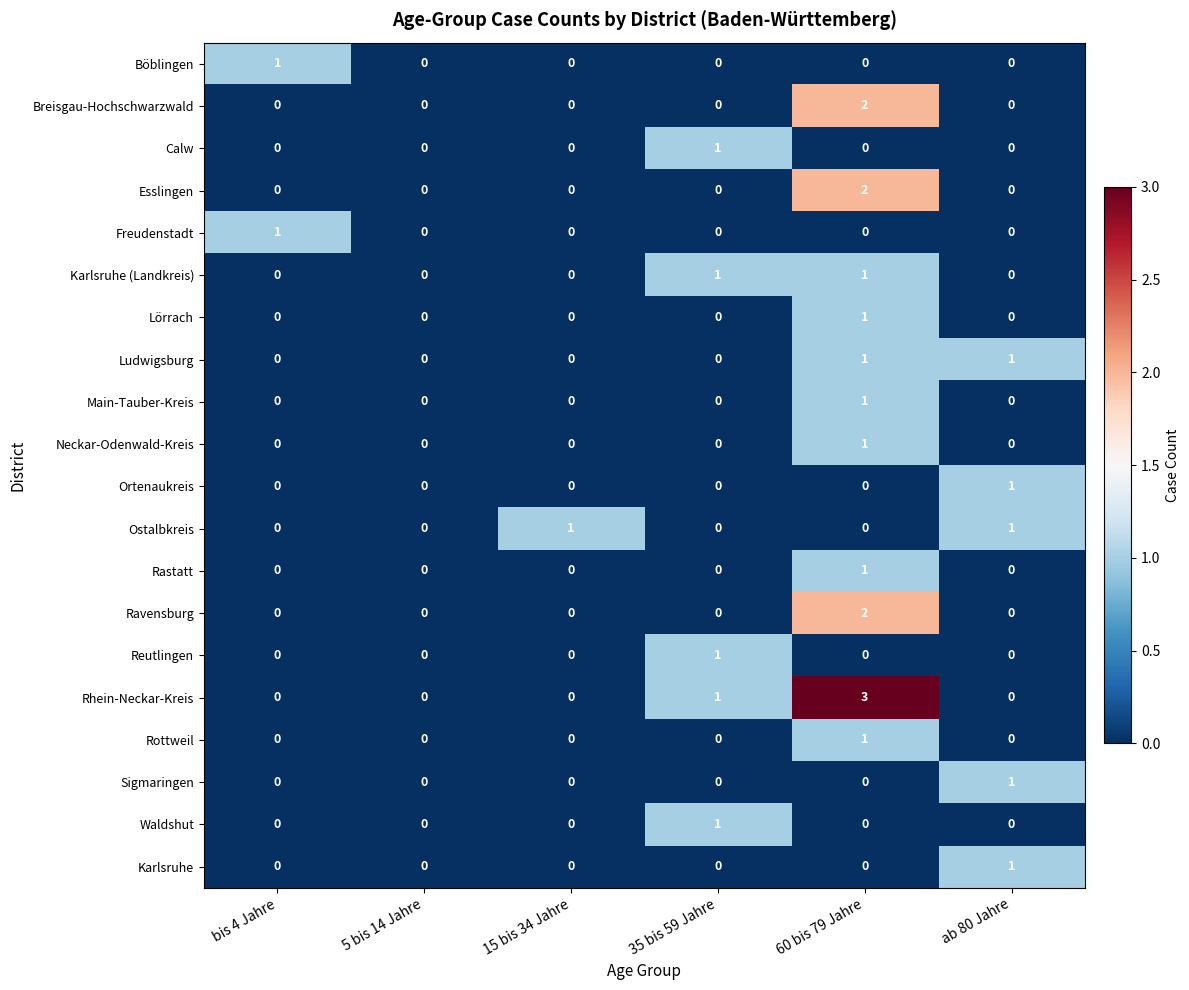

What is the greatest value displayed?

3